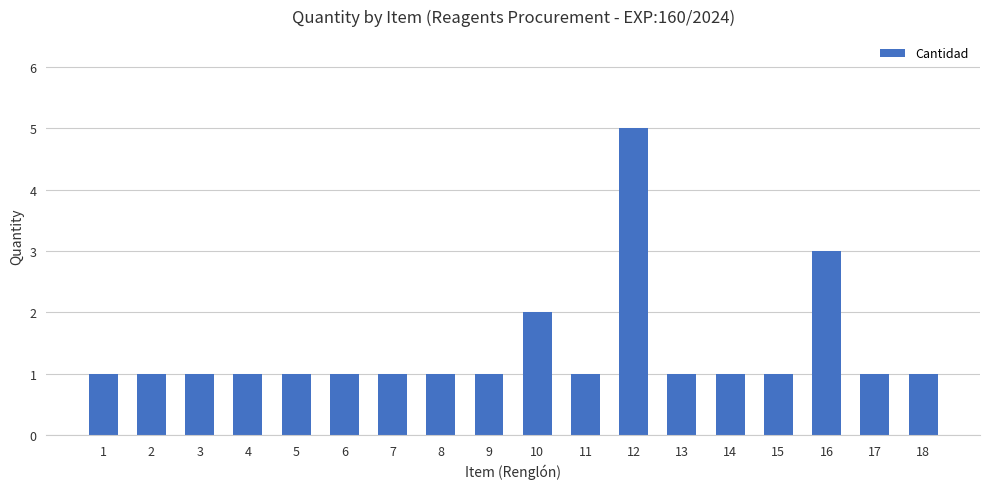

Count the values in the range 1 to 2.

16